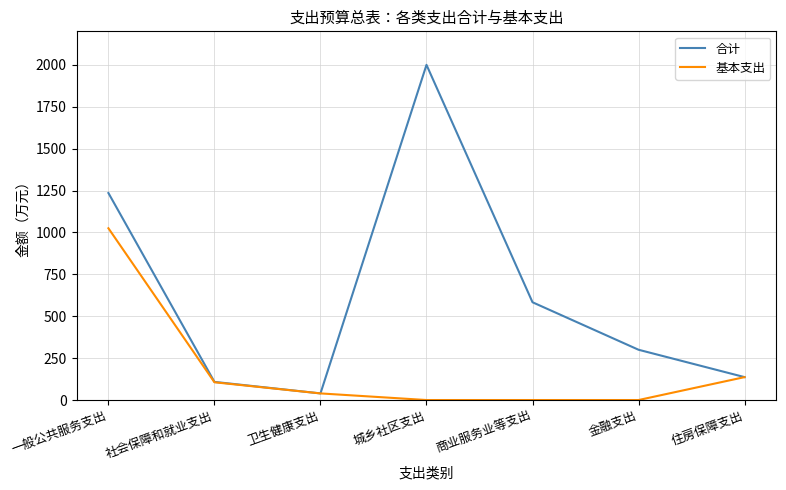

Rank the categories by 合计 value from highest to lowest.

城乡社区支出, 一般公共服务支出, 商业服务业等支出, 金融支出, 住房保障支出, 社会保障和就业支出, 卫生健康支出